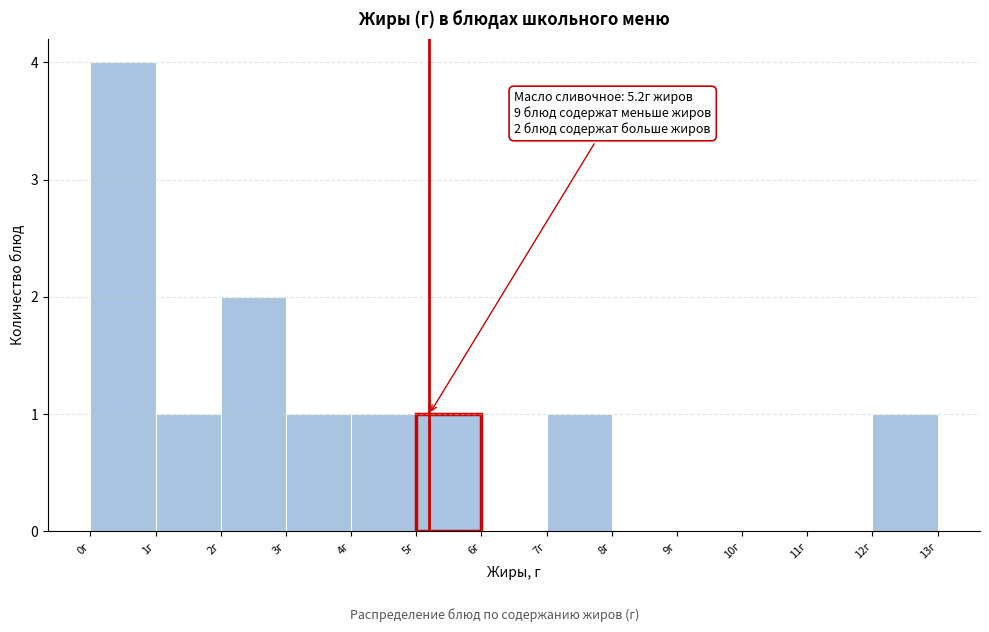

Over which range of the x-axis is the bar tallest?

0 to 1